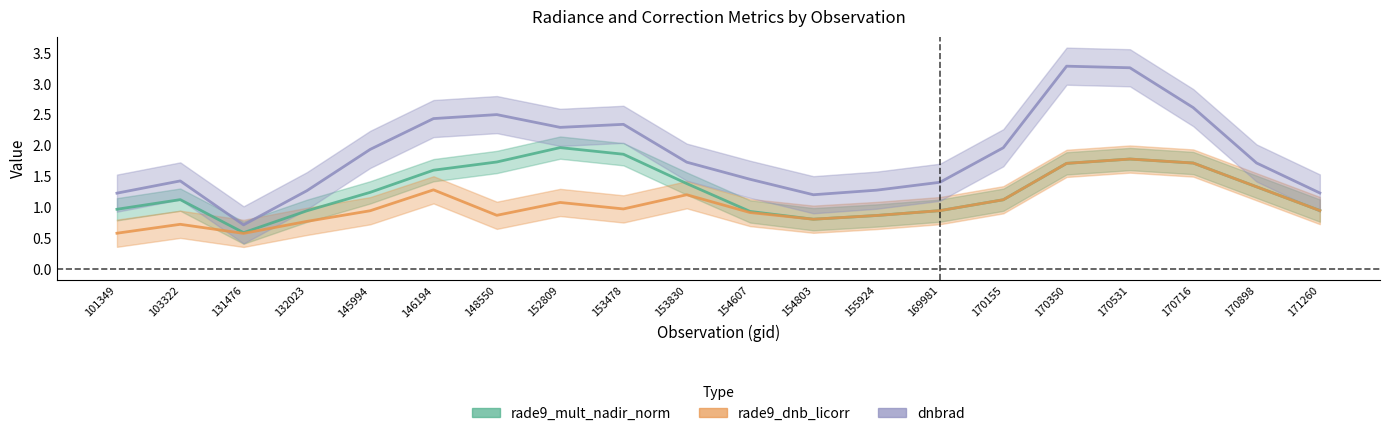

List the series in order of their overall mean, lowest first.

rade9_dnb_licorr, rade9_mult_nadir_norm, dnbrad